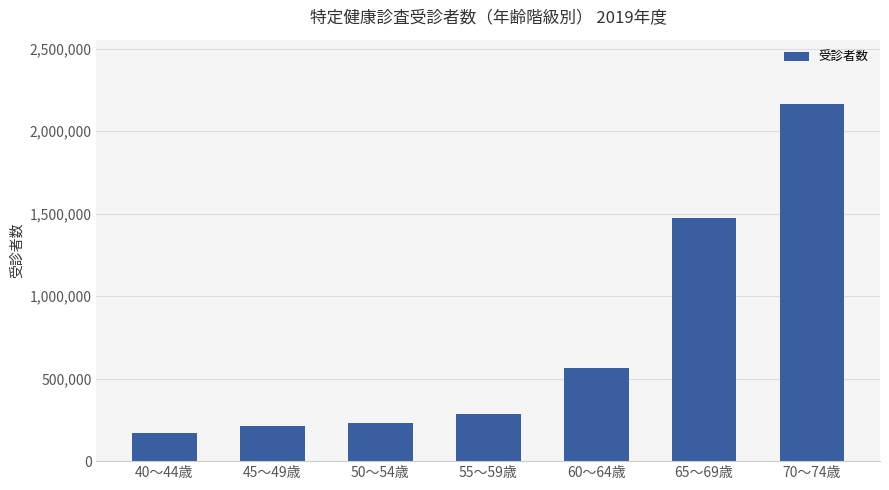

Between 60～64歳 and 55～59歳, which is larger?

60～64歳